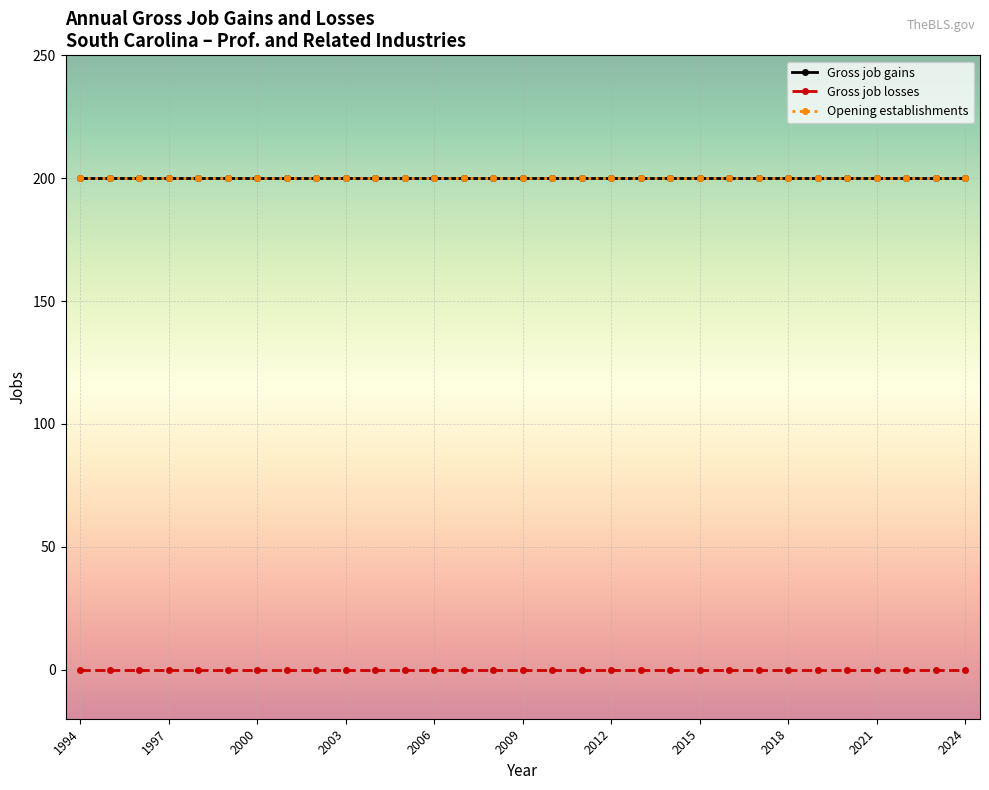

Does the chart have visible grid lines?

Yes